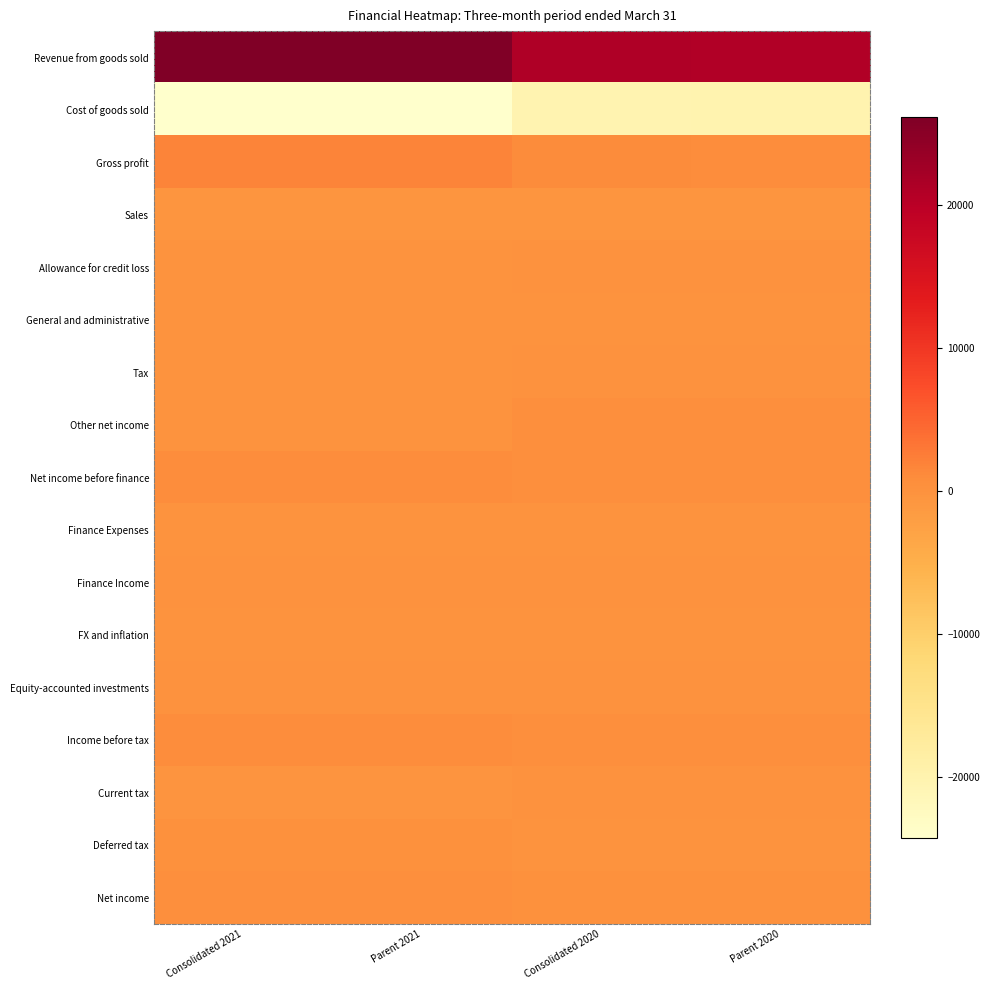

What is the total value across all series at Consolidated 2021?

4486